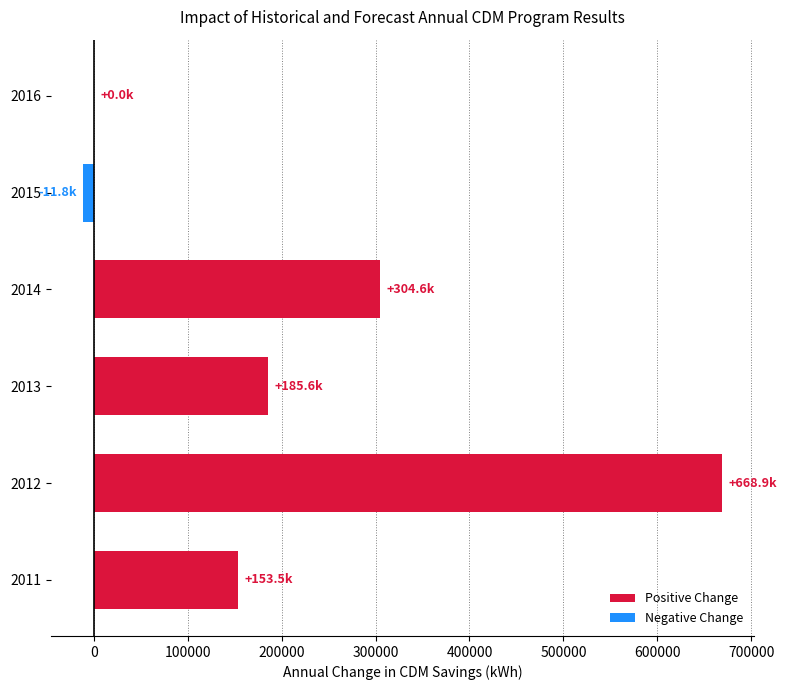

What is the ratio of the value at 2011 to the value at 2014?

0.5